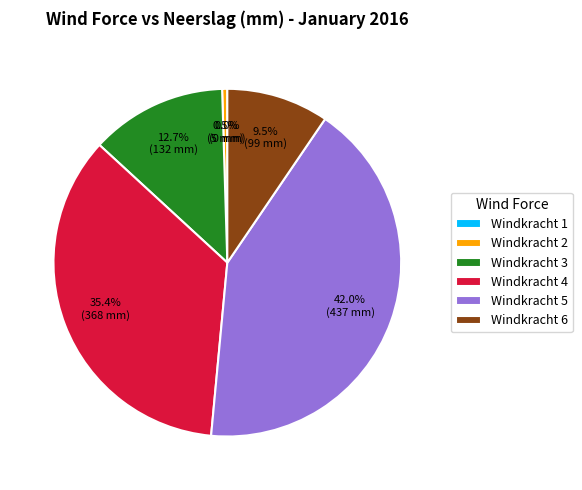

Is there any slice that represents more than half of the pie?

No